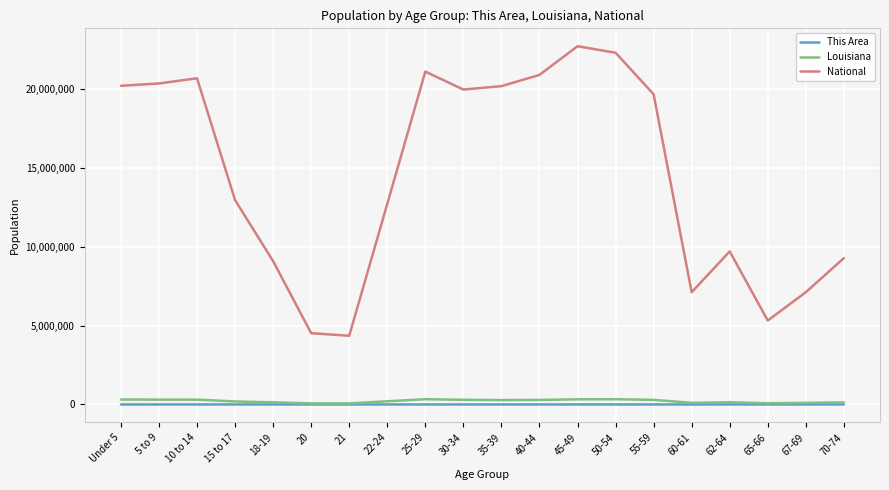

What is the maximum value shown in the chart?

22708591